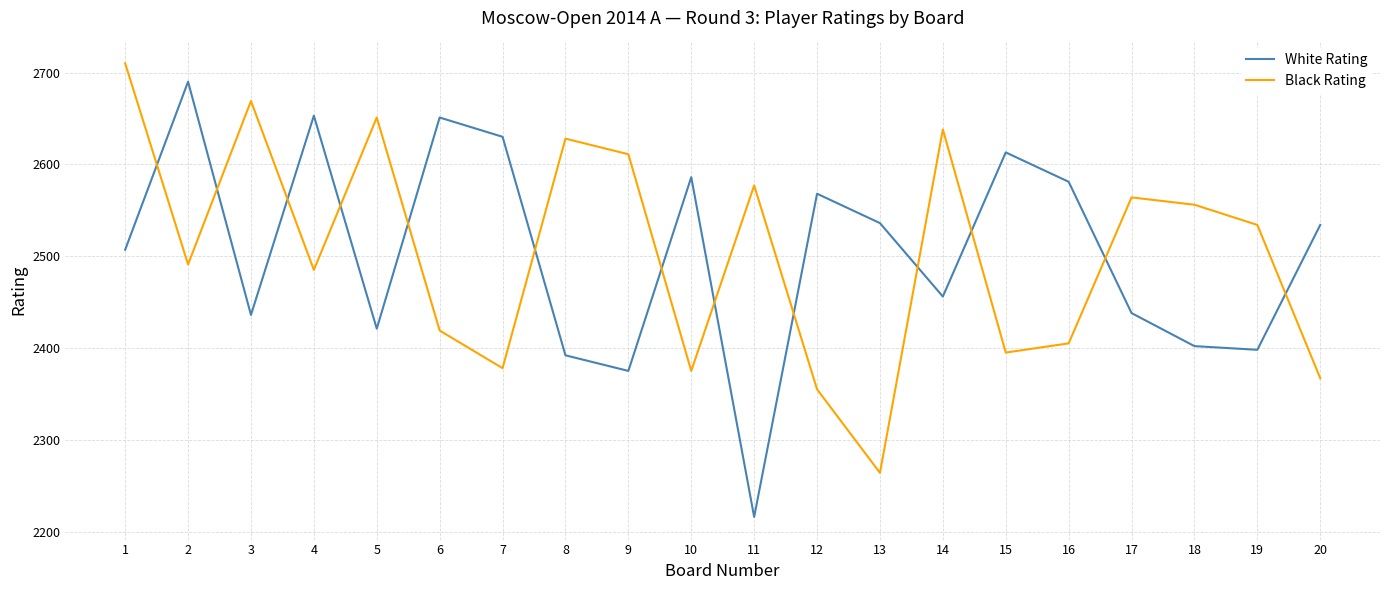

Rank the series at 7 from highest to lowest value.

White Rating, Black Rating